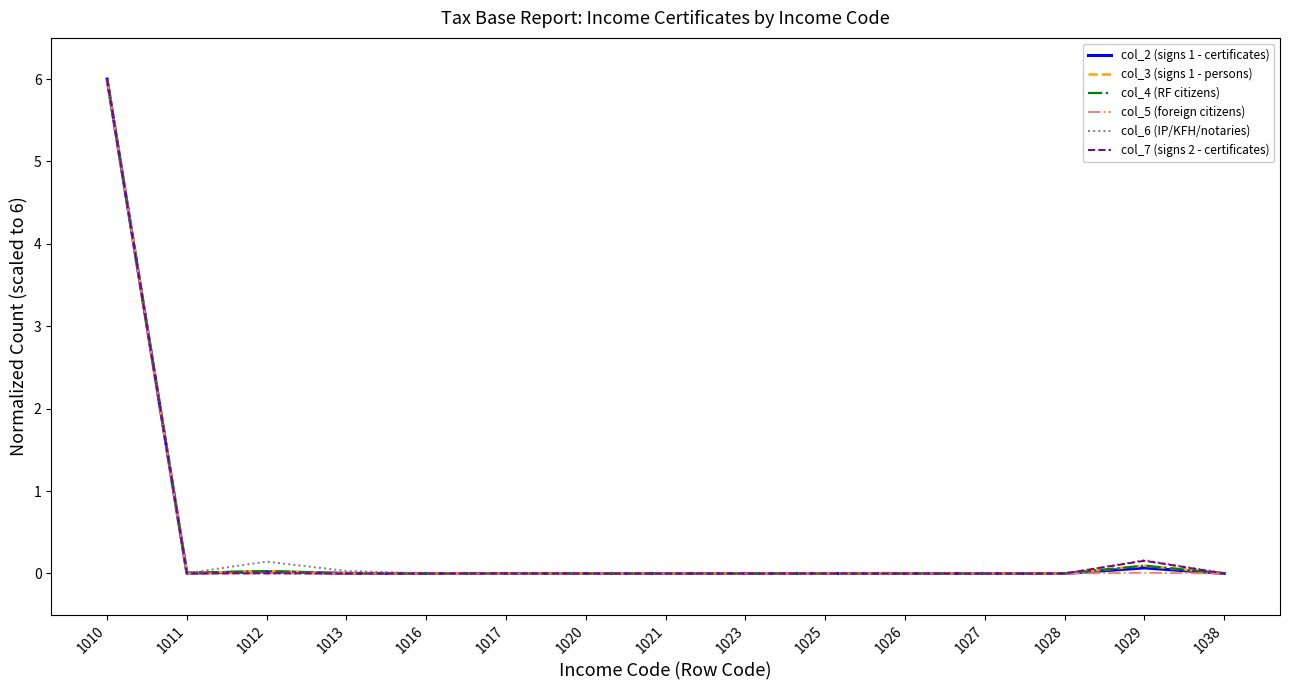

Which category has the highest value across all series?

1010